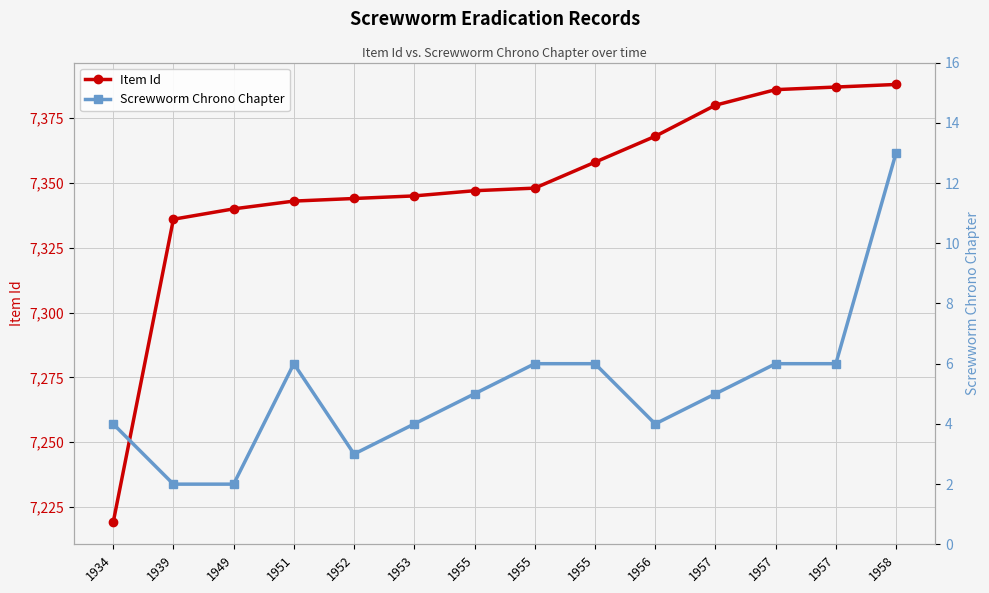

What is the sum of the Item Id values at 1939 and 1955?

14694